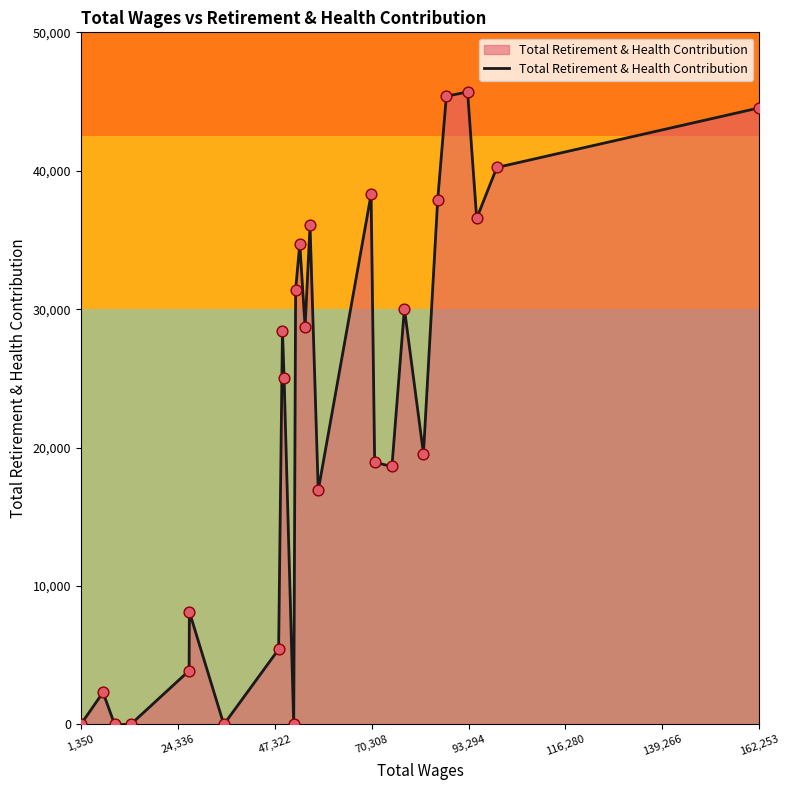

What is the difference between the maximum and minimum values?

45698